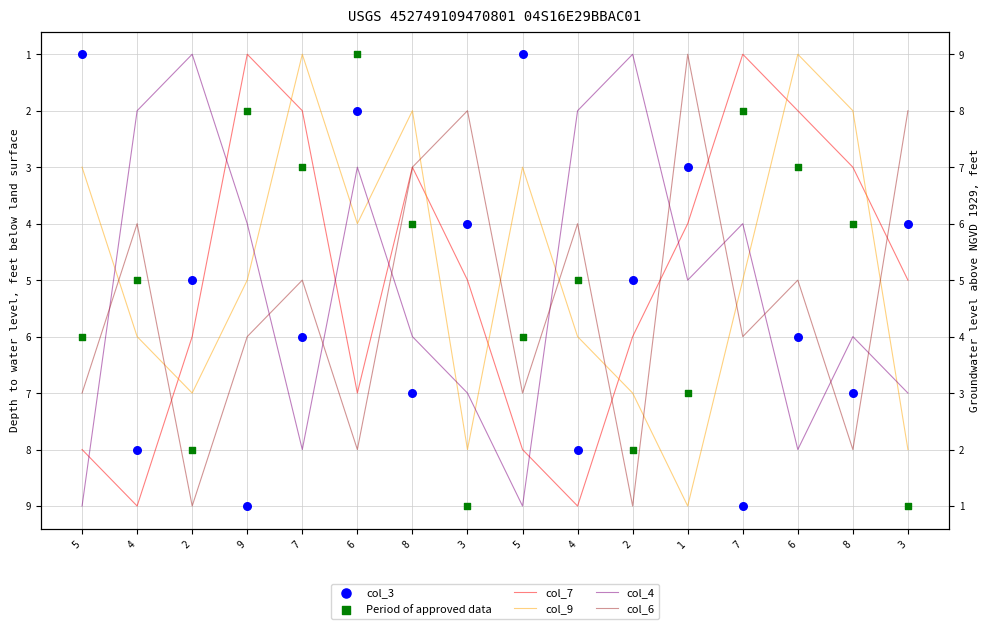

Which series contains the lowest Y value?

col_7